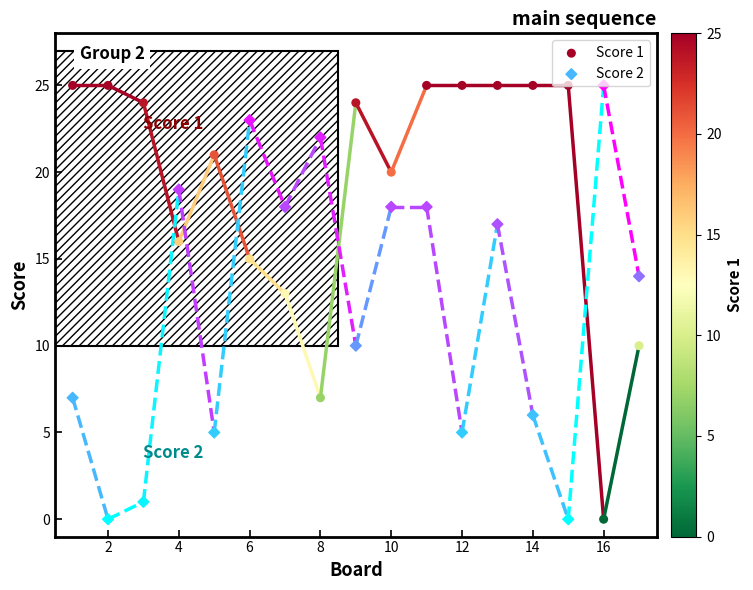

Which series contains the highest Y value?

Score 1